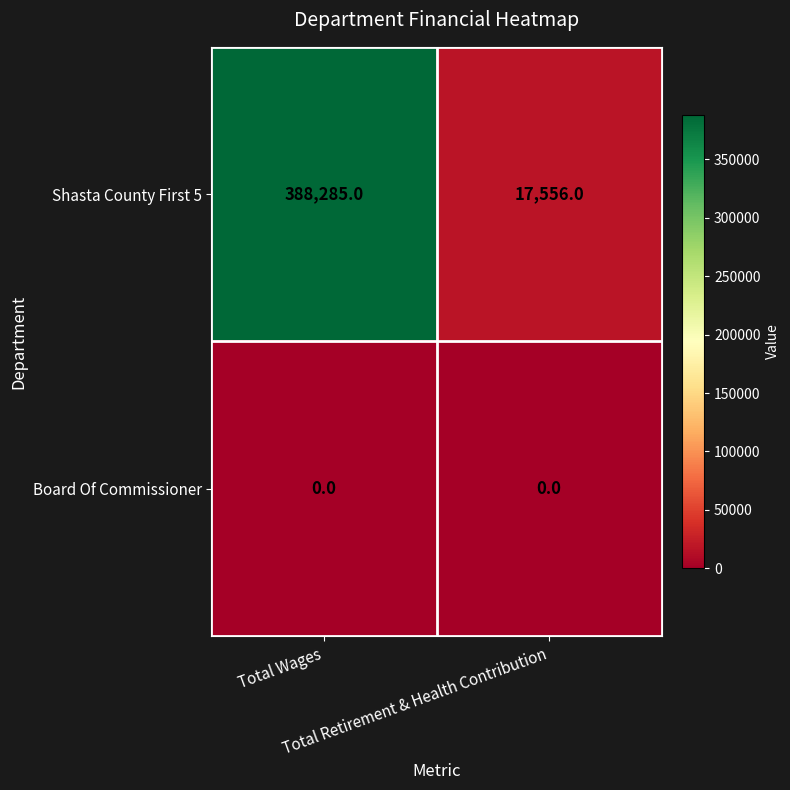

Rank the series by their maximum value, from lowest to highest.

Board Of Commissioner, Shasta County First 5